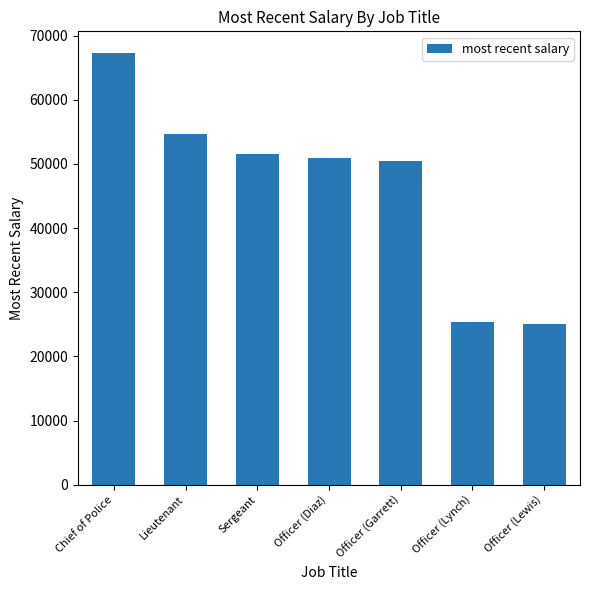

How many bars are there in total?

7